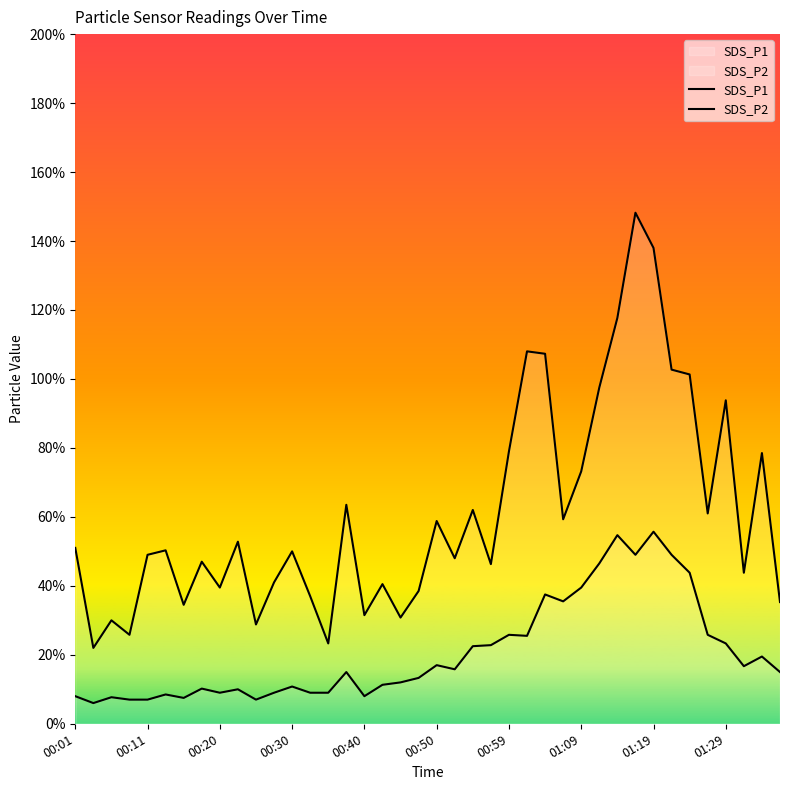

What is the label of the 29th point from the right?

11